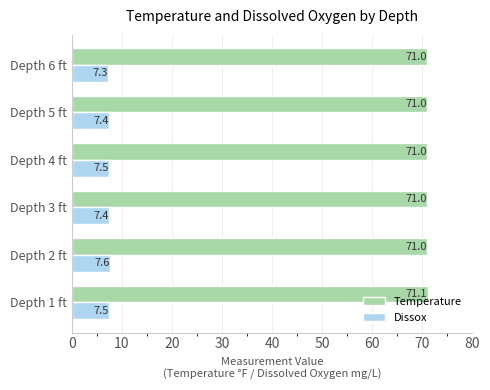

What are all the series names shown in the legend?

Temperature, Dissox